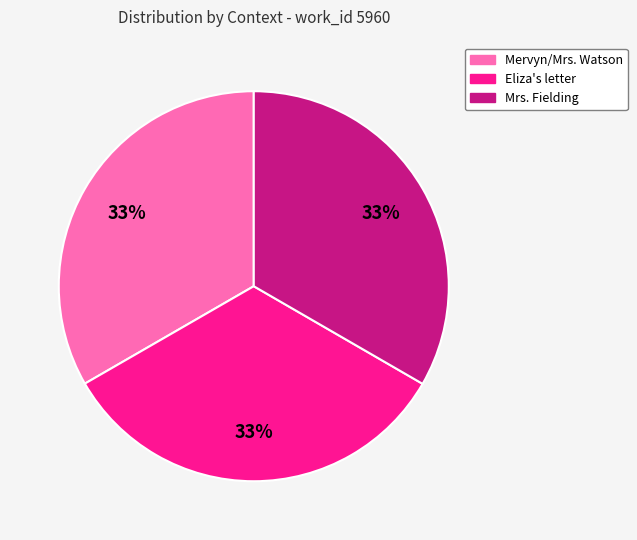

Is Eliza's letter the majority of the pie?

No